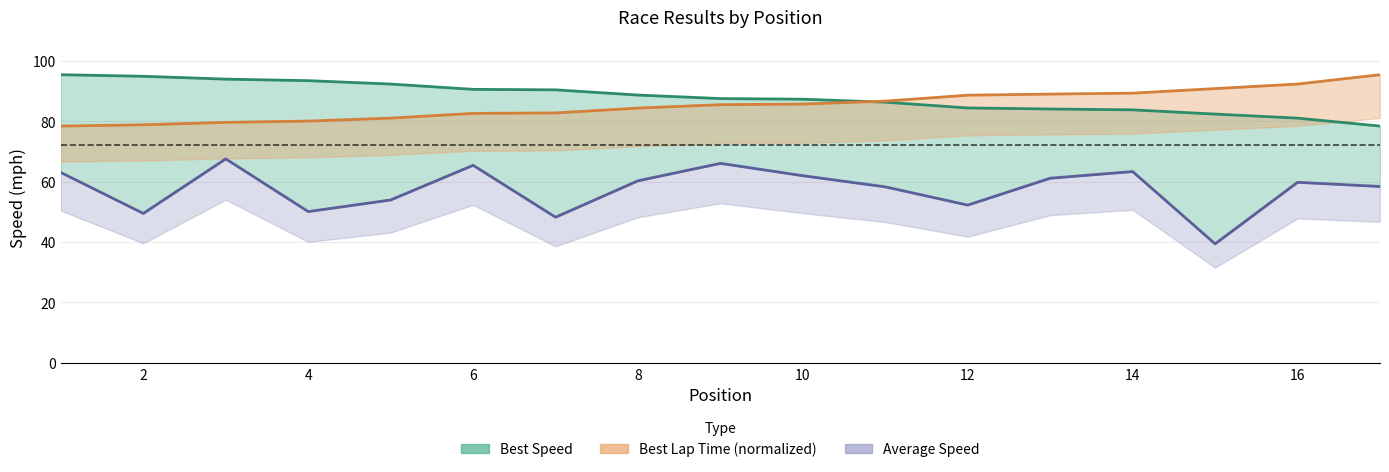

Which series ends up on top after the final intersection of Best Speed and Best Lap Time (norm)?

Best Lap Time (norm)